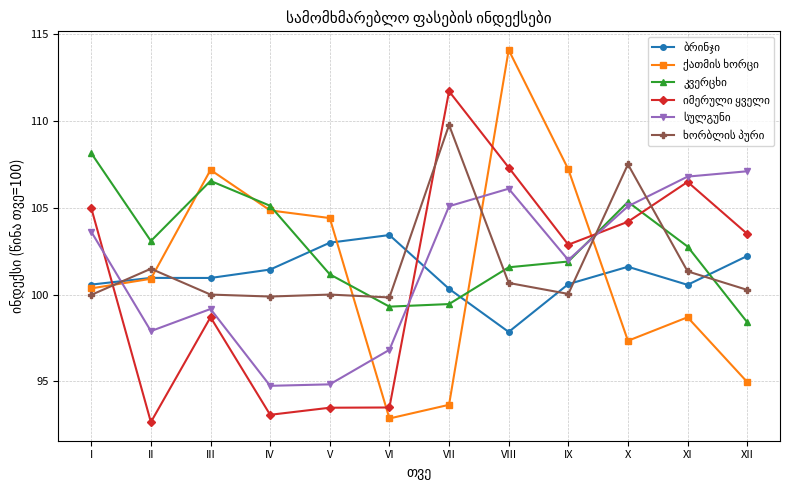

What is the spread (max minus min) of values at VI?

10.6